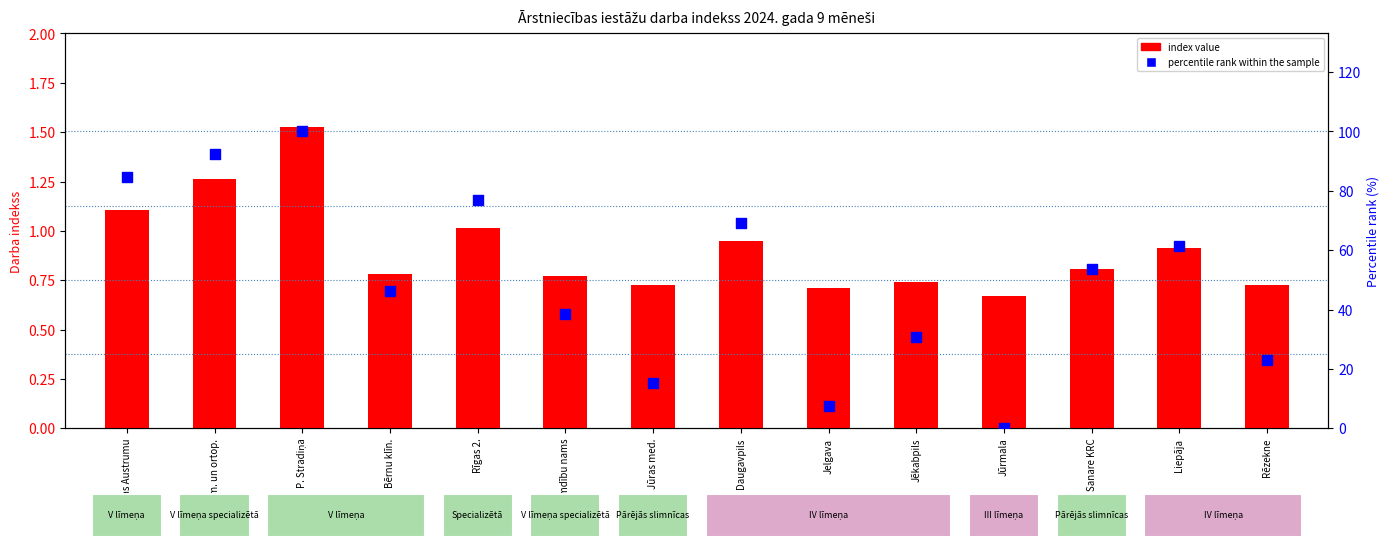

What is the total value across all series at P. Stradiņa?

101.5